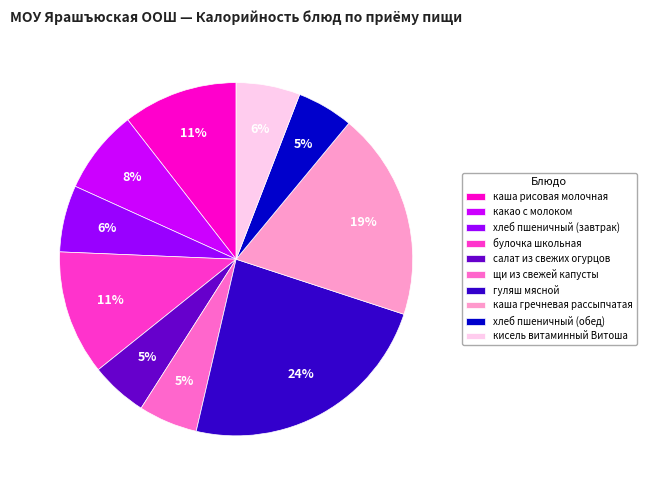

Is булочка школьная the majority of the pie?

No